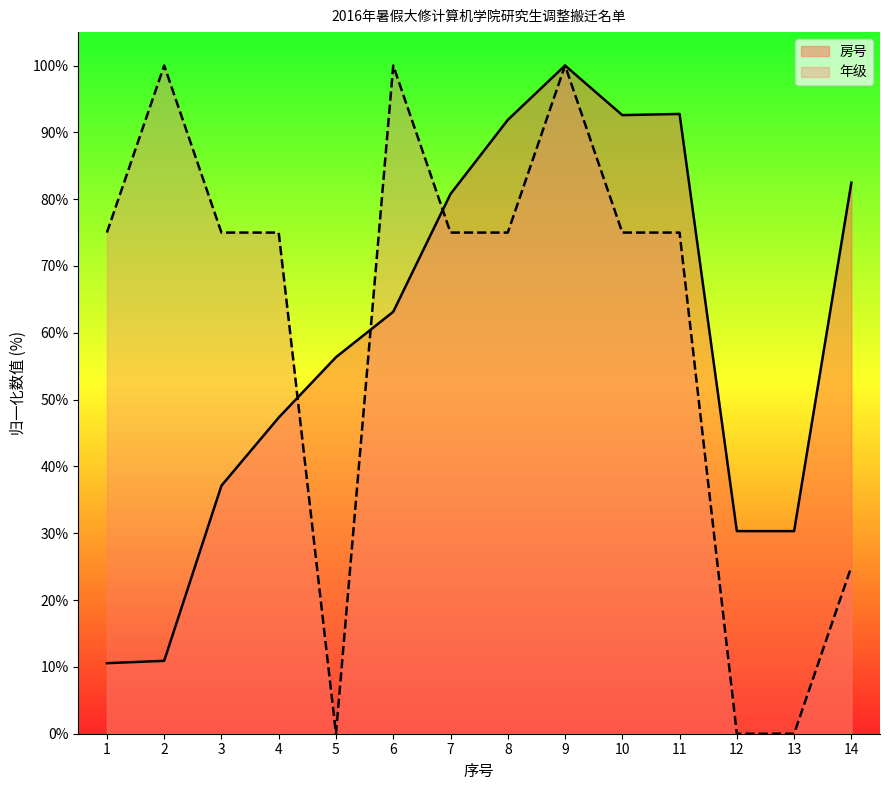

What is the sum of the 房号 values at 8 and 2?

102.8